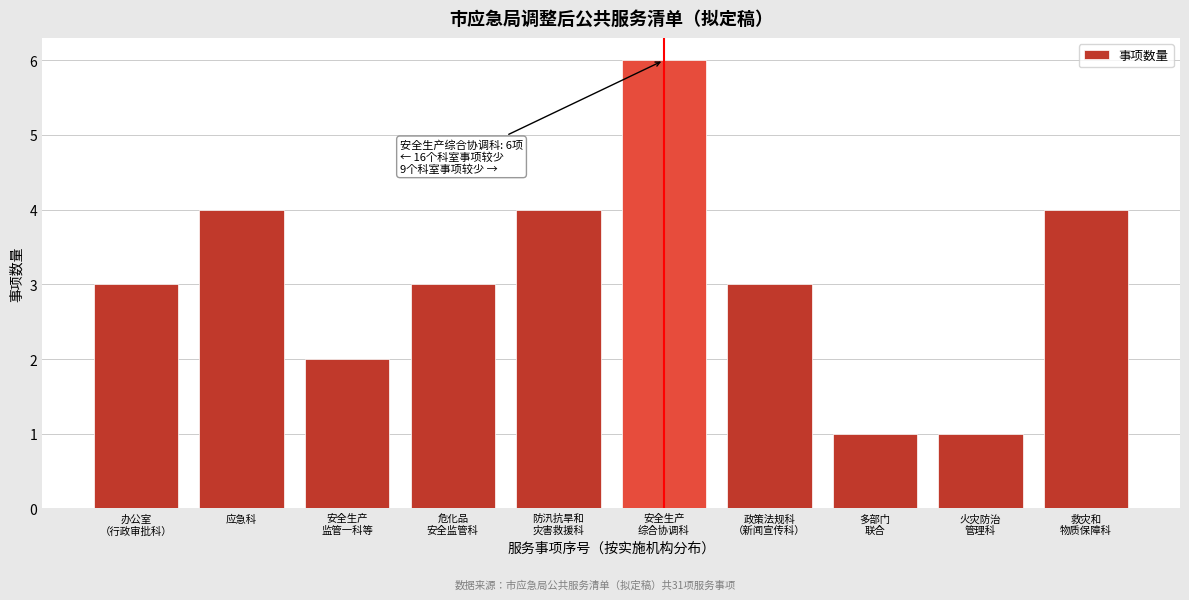

Reading right to left, extract all data points from this chart.

4	1	1	3	6	4	3	2	4	3